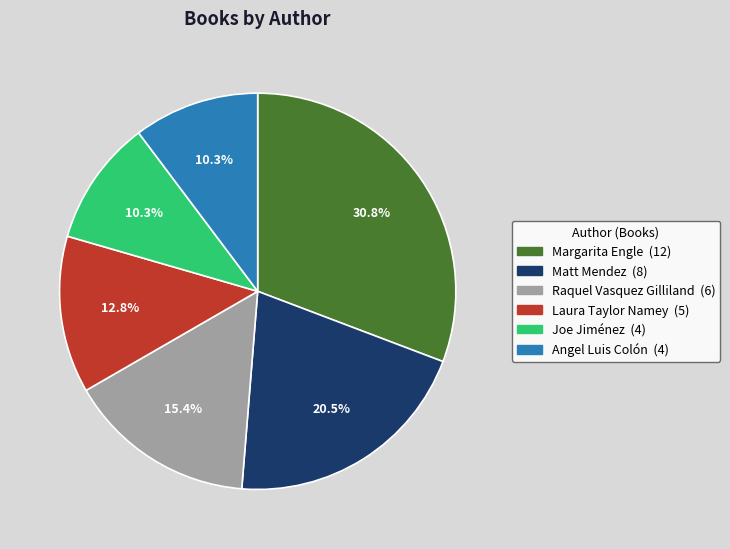

How many slices are in this pie chart?

6